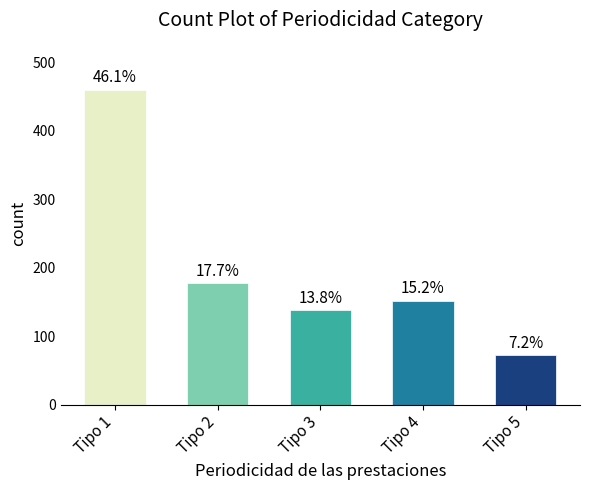

Which category has the highest value across all series?

Tipo 1